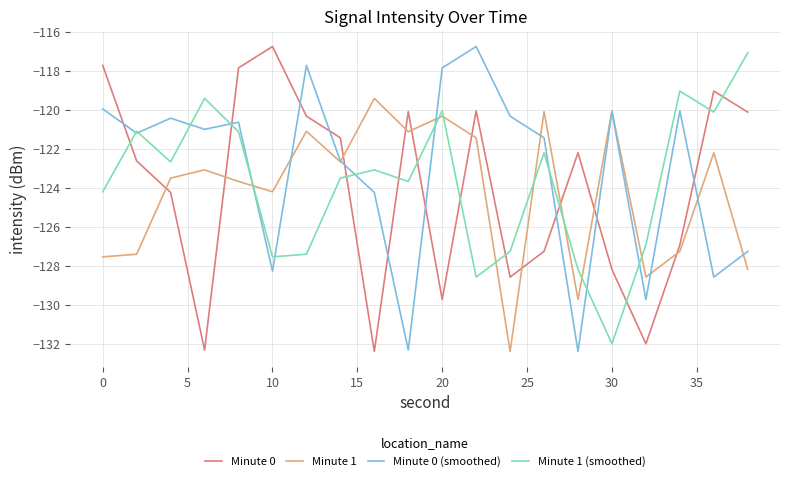

True or false: Minute 1 and Minute 1 (smoothed) intersect in this chart.

True